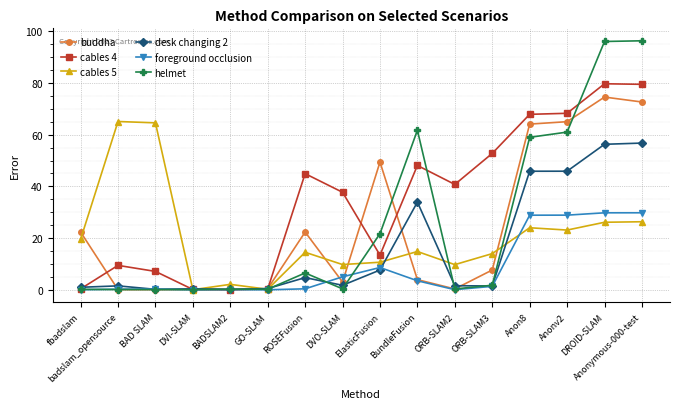

True or false: cables 5 has more than 0 interior local peaks.

True